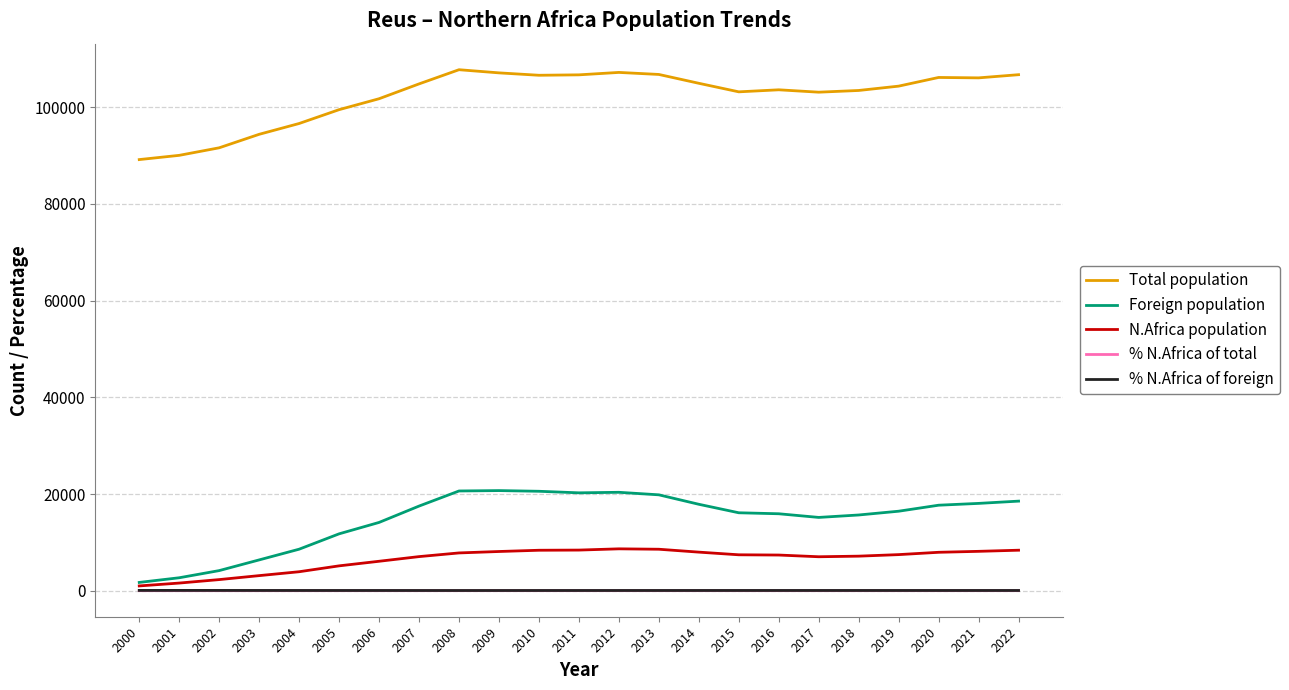

How many lines are shown in the chart?

5